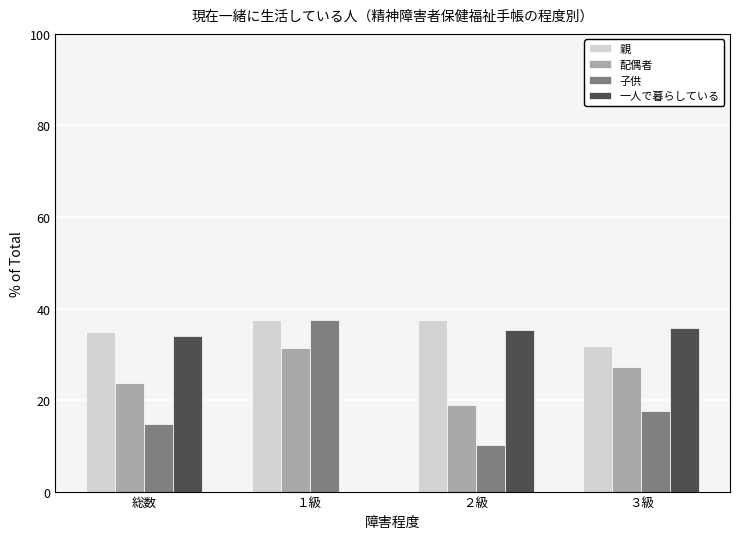

True or false: 親 has a value of 31.9 at ３級.

True